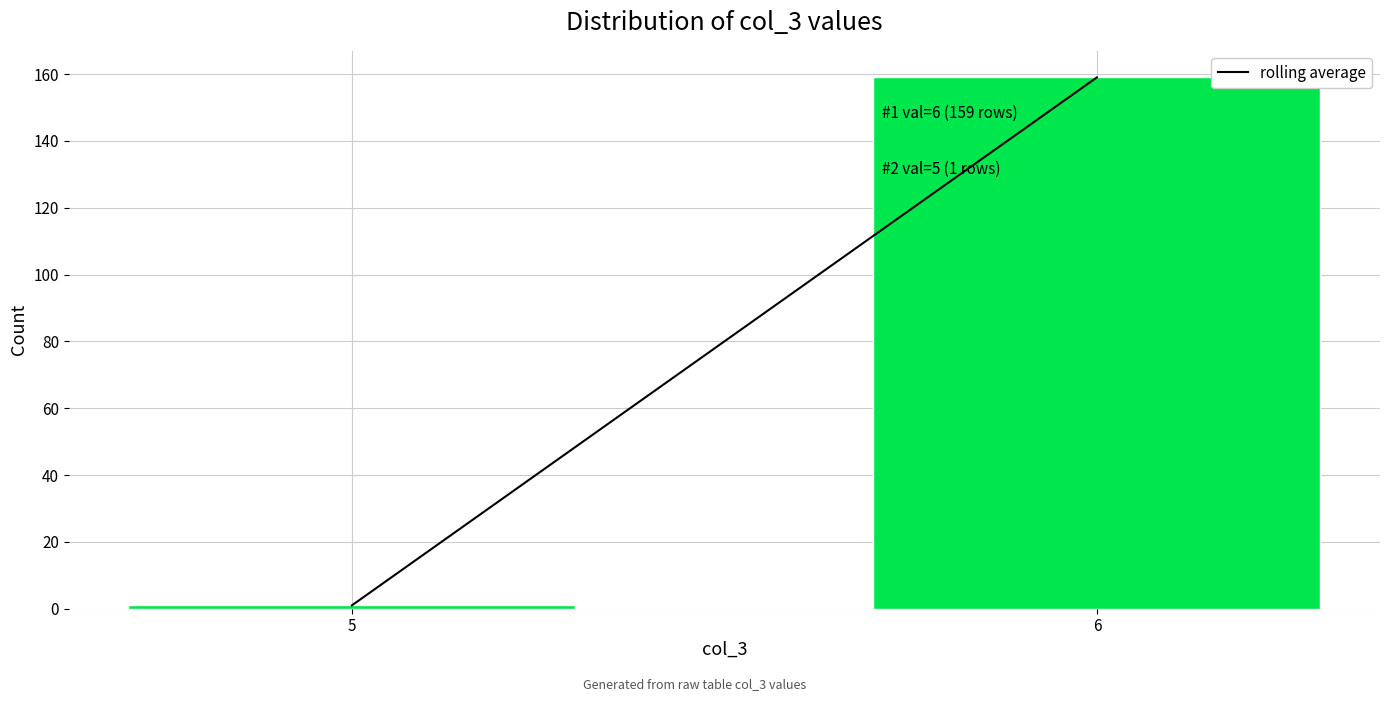

Reading left to right, transcribe all the data shown in this chart.

5=1	6=159